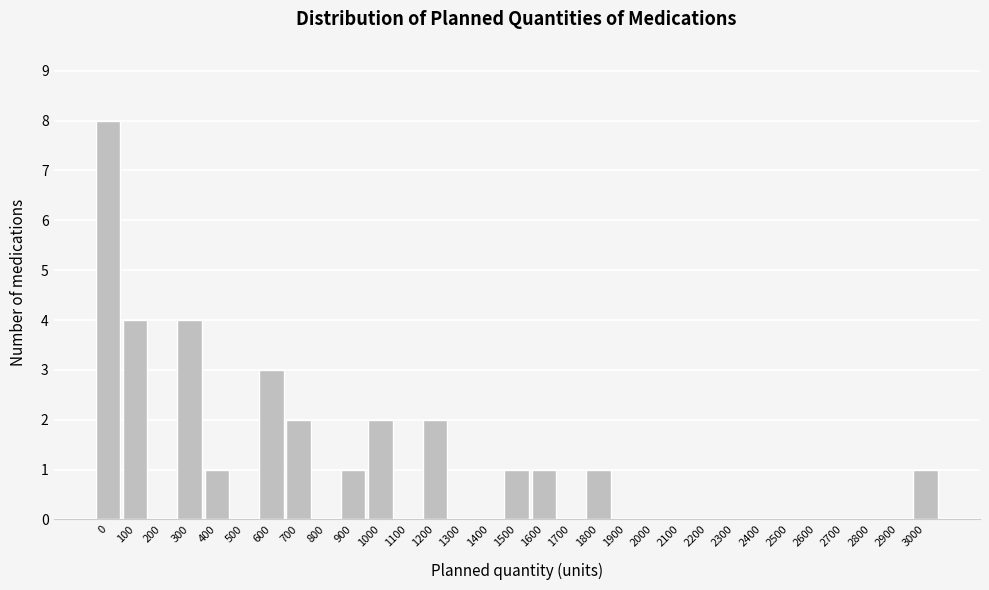

What is the approximate value at 600?

3